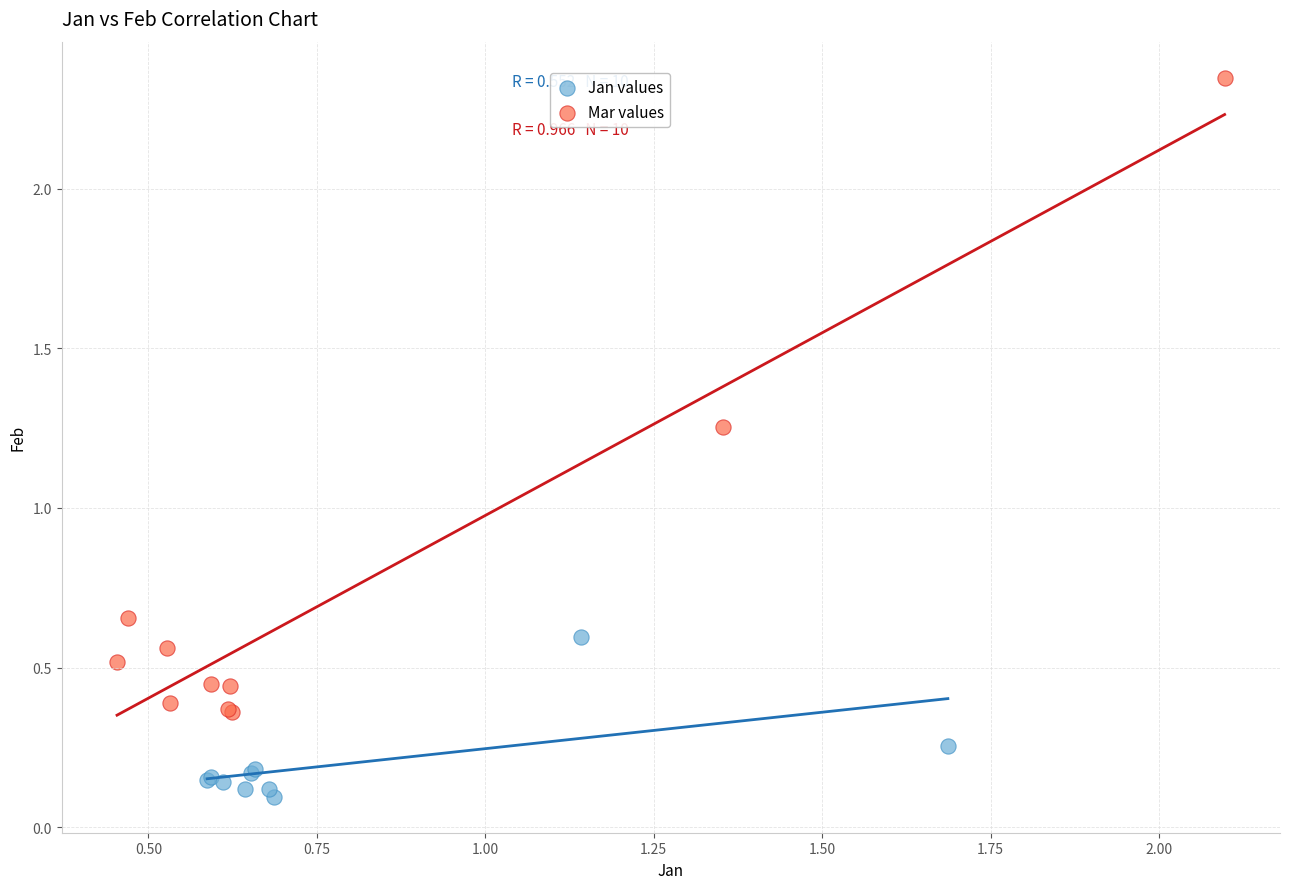

Which series reaches the minimum Y coordinate?

Jan values